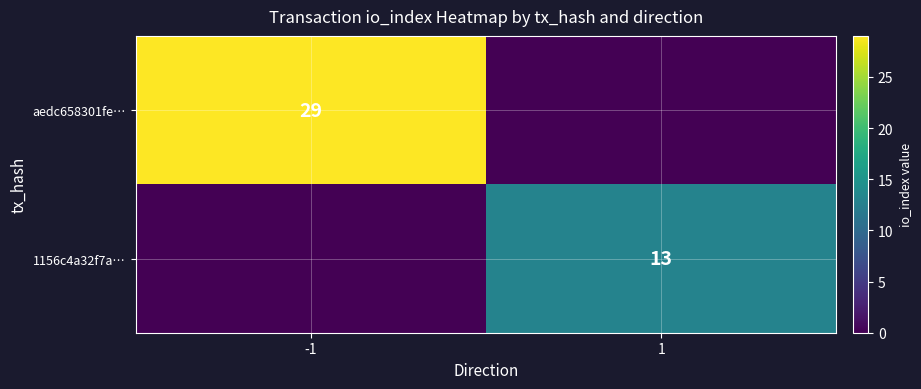

True or false: 1156c4a32f7a… has a value of 23 at 1.

False